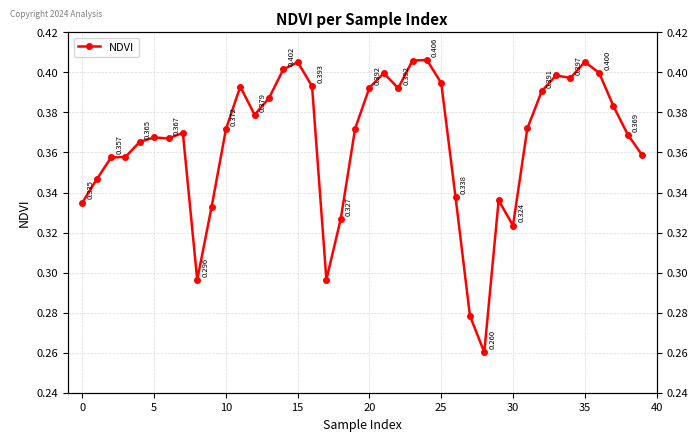

What is the value of the 1st point from the left?

0.3